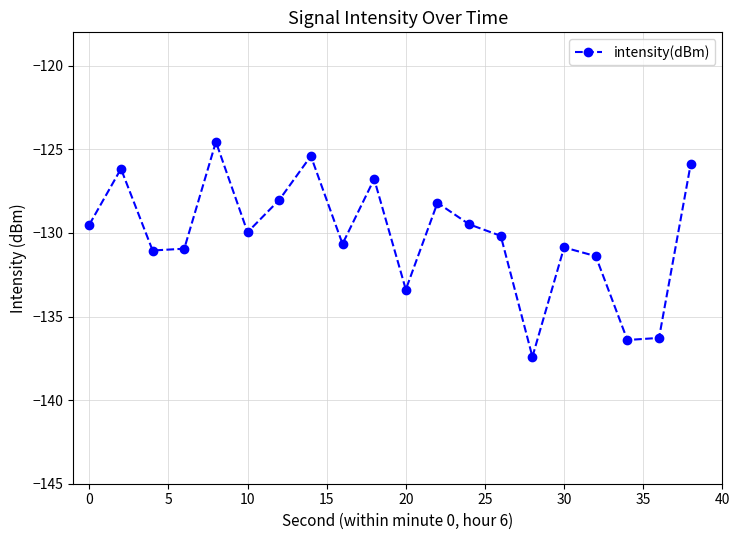

True or false: the data has more than 0 interior local peaks.

True